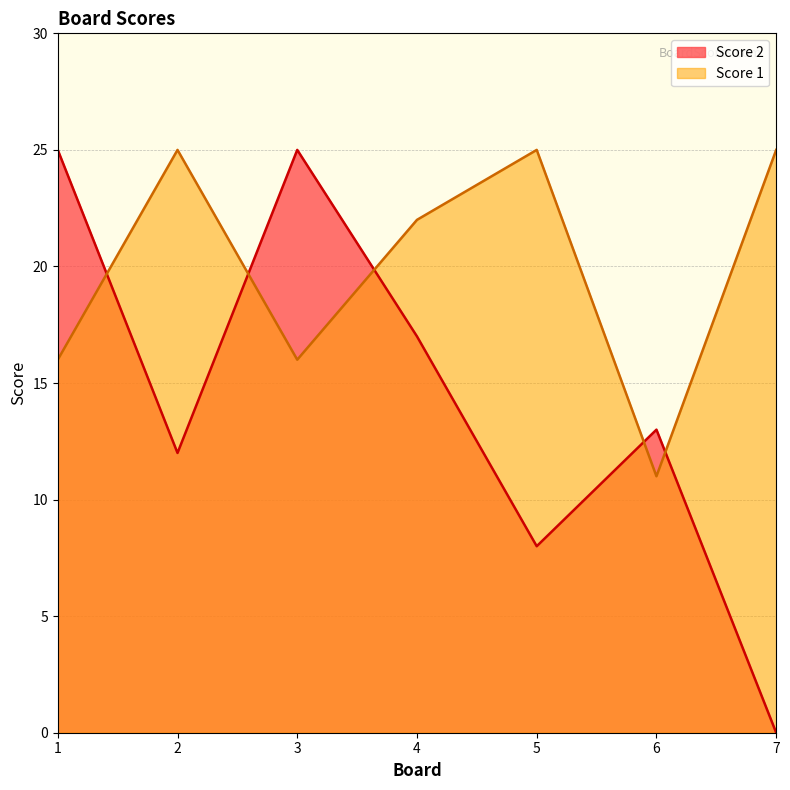

The Score 2 series shows 0 at 7. True or false?

True